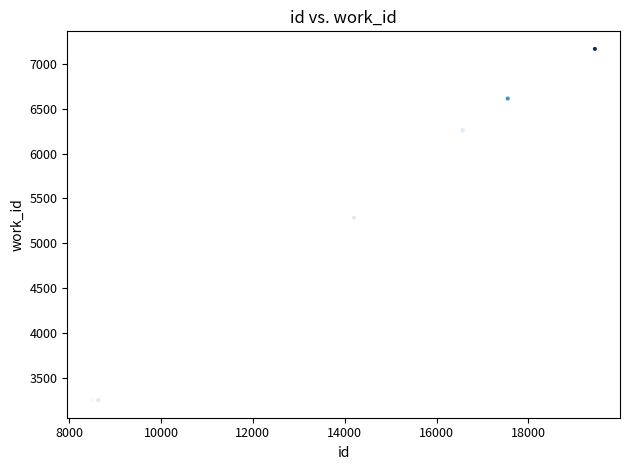

What Y value in the scatter plot is closest to 5208?

5283